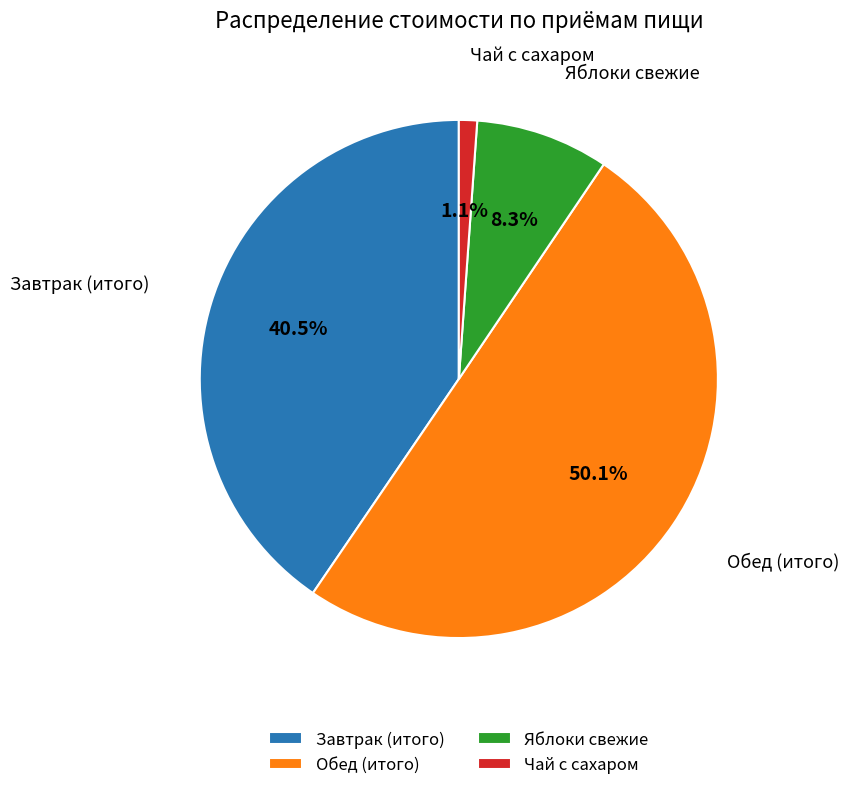

How many segments does this pie chart have?

4